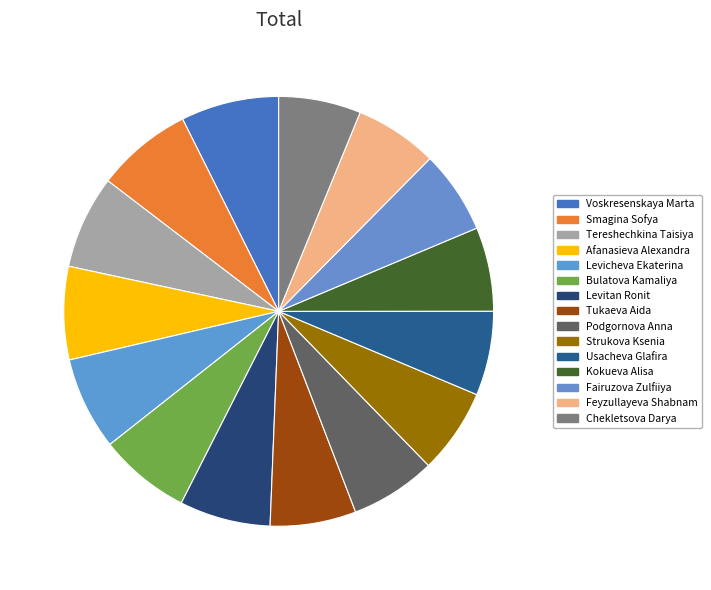

Is there a majority slice in this chart?

No